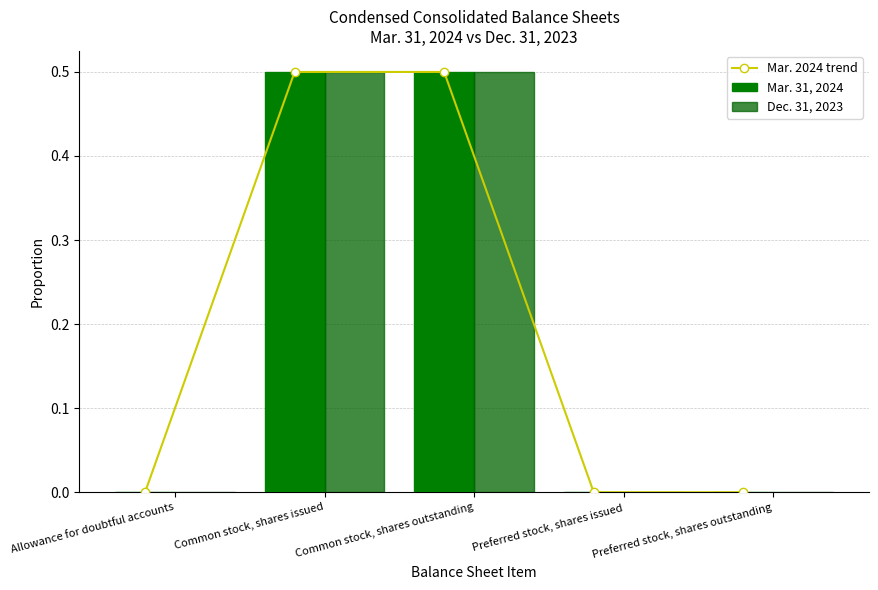

Are the bars grouped side by side (vs. stacked)?

Yes